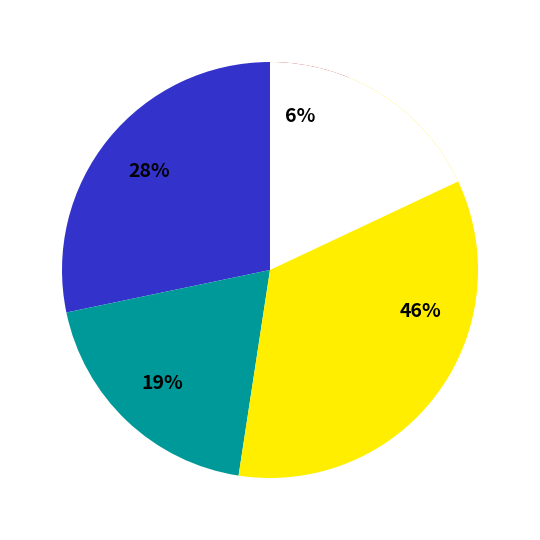

Do 桌子 and 设计费 together represent more than half of the pie?

No